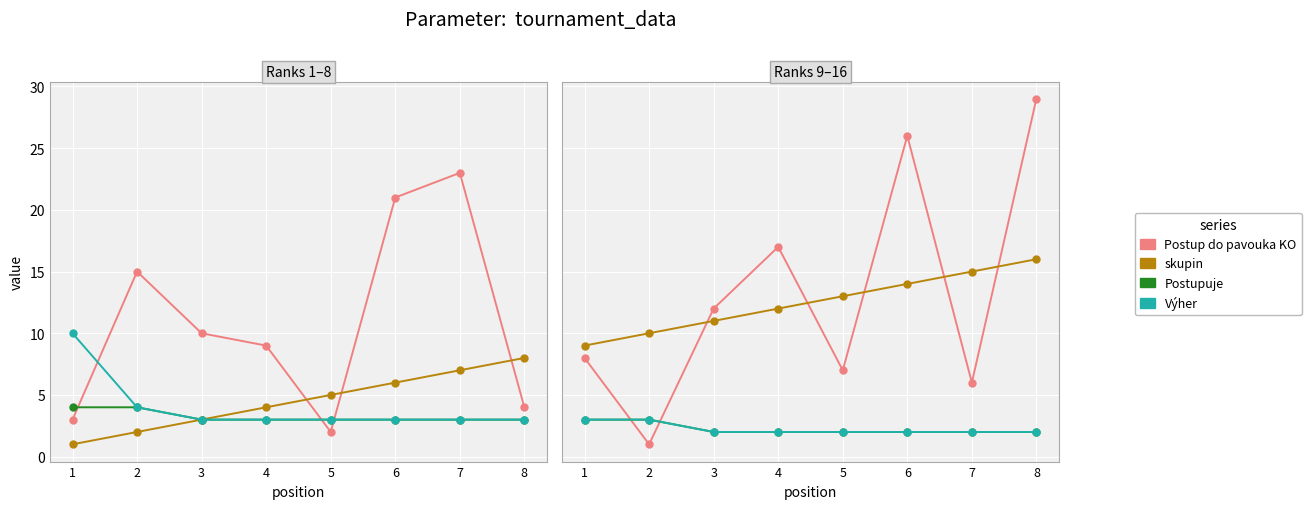

At 6, list the series in order from smallest to largest.

Postupuje, Výher, skupin, Postup do pavouka KO